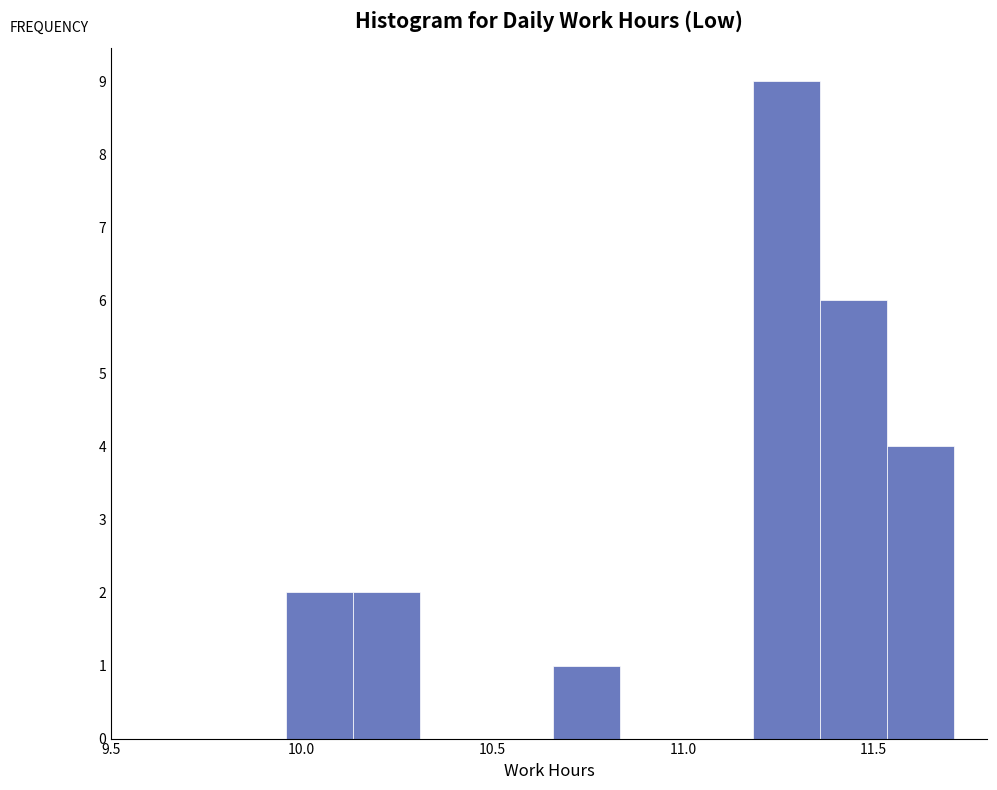

Around what value on the x-axis is the tallest bar? Give the approximate position of its centre, as read against the axis.

11.25